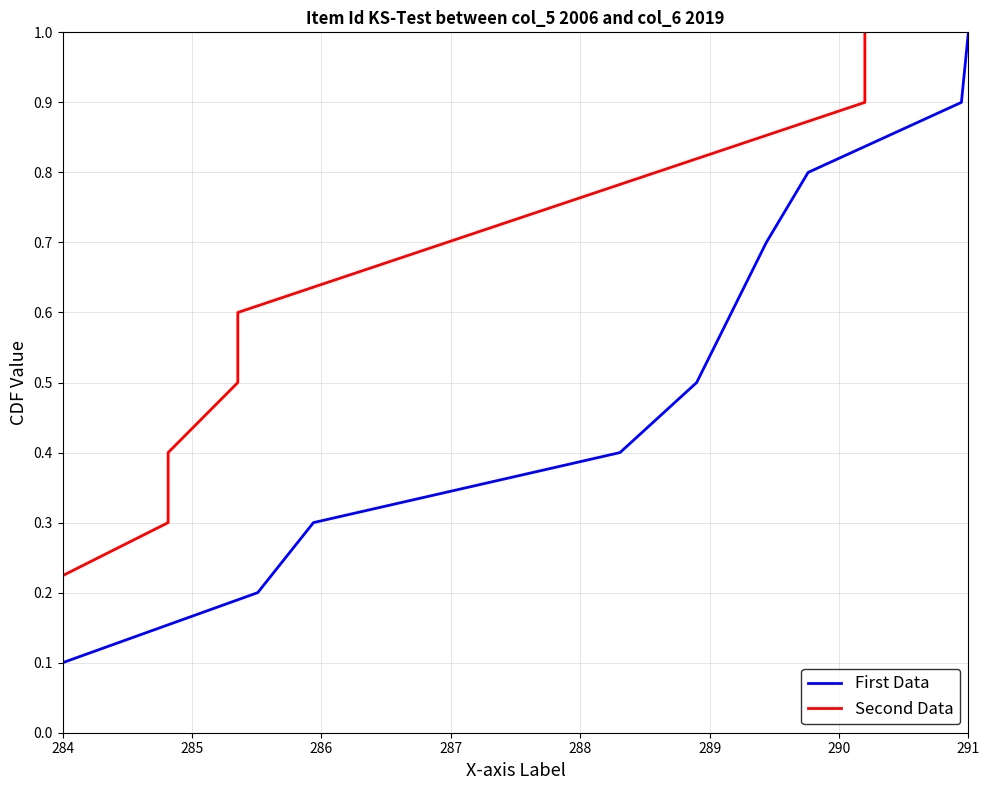

List the series in order of their peak value, lowest first.

First Data, Second Data